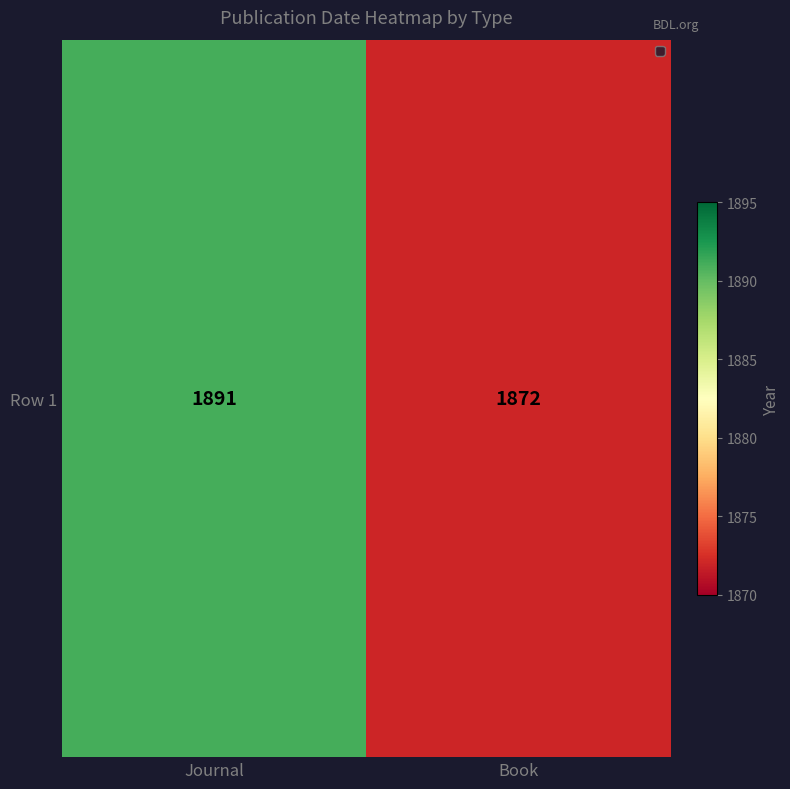

Rank the categories by value from lowest to highest.

Book, Journal